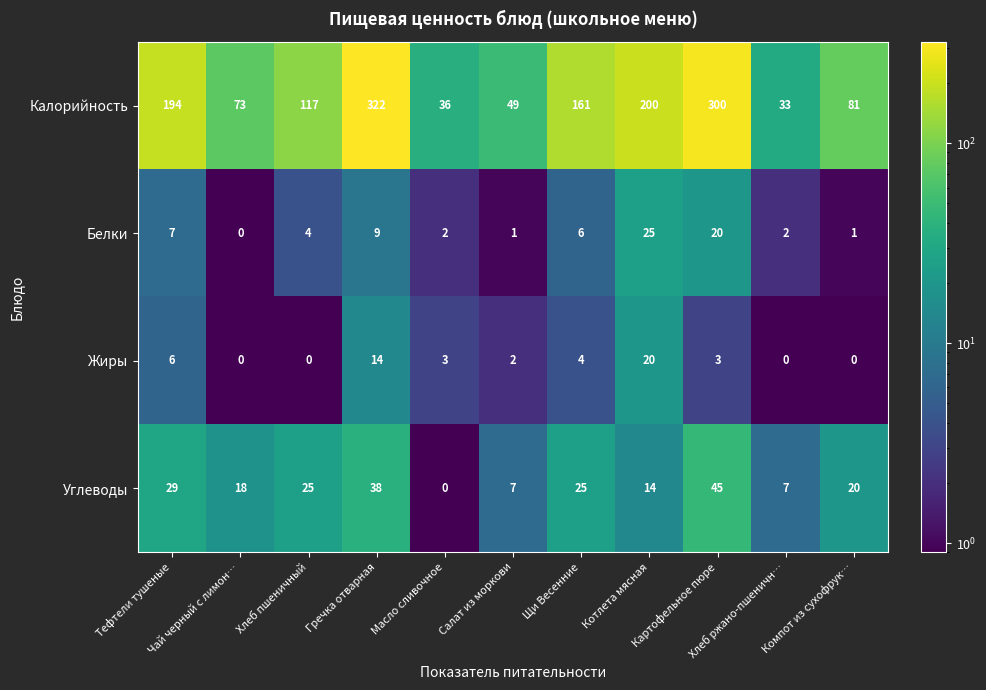

Rank the series at Масло сливочное from lowest to highest value.

Углеводы, Белки, Жиры, Калорийность